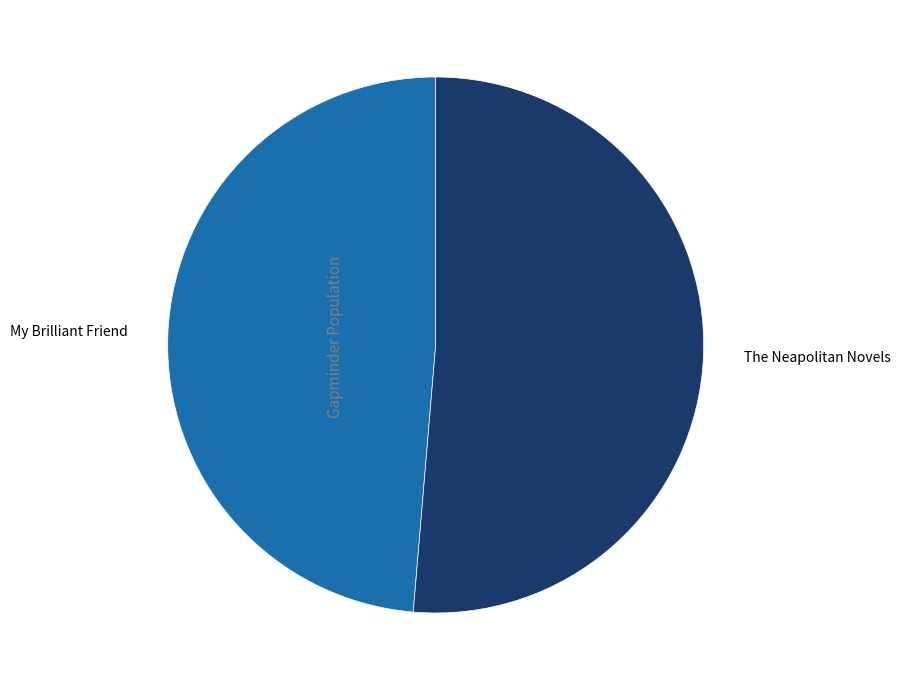

Do My Brilliant Friend and The Neapolitan Novels together represent more than half of the pie?

Yes